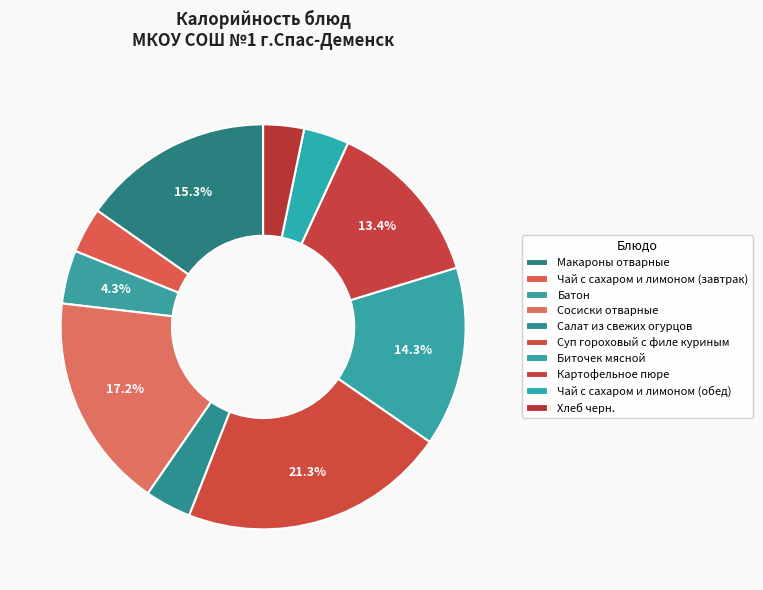

Is Чай с сахаром и лимоном (завтрак) the majority of the pie?

No